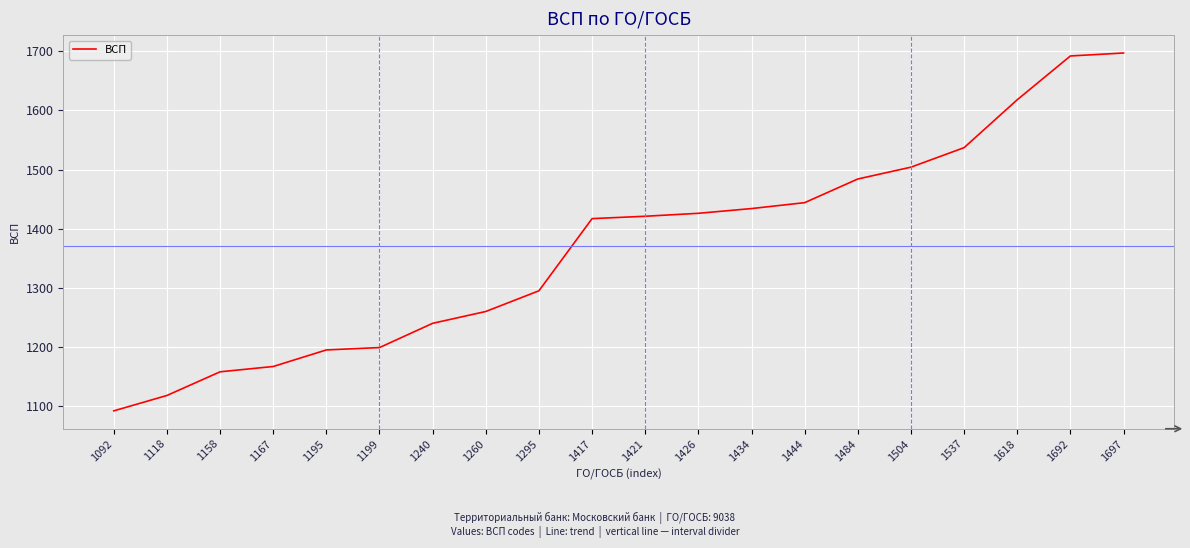

Reading left to right, what are all the values shown in this chart?

1092	1118	1158	1167	1195	1199	1240	1260	1295	1417	1421	1426	1434	1444	1484	1504	1537	1618	1692	1697